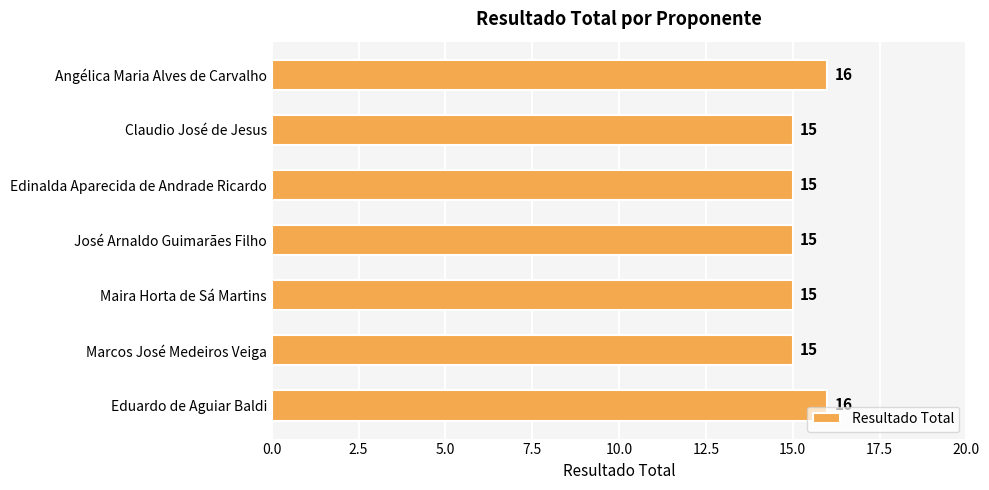

Reading bottom to top, extract all data points from this chart.

16	15	15	15	15	15	16